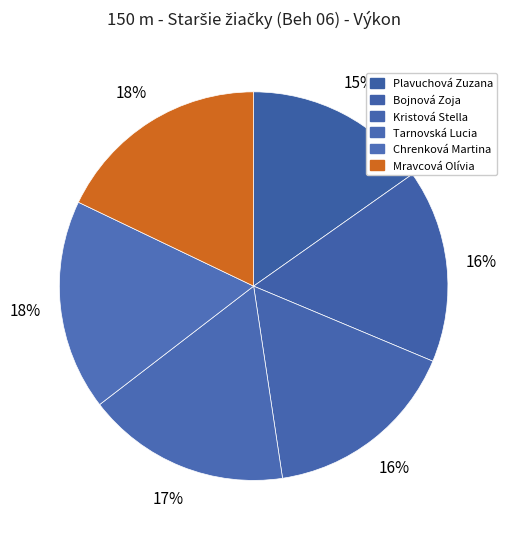

What is the change in value from Plavuchová Zuzana to Tarnovská Lucia?

+2.5